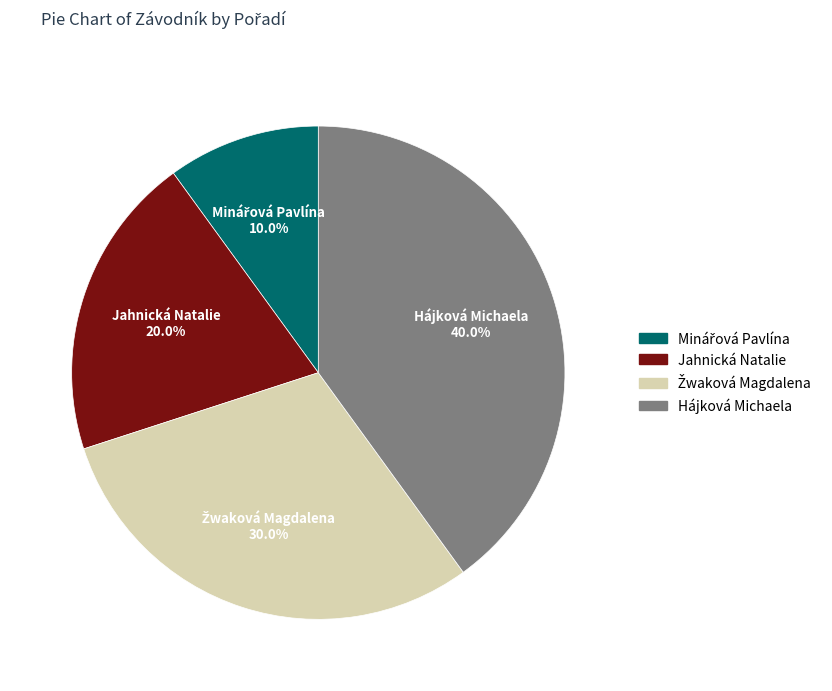

Between Jahnická Natalie and Hájková Michaela, which is larger?

Hájková Michaela